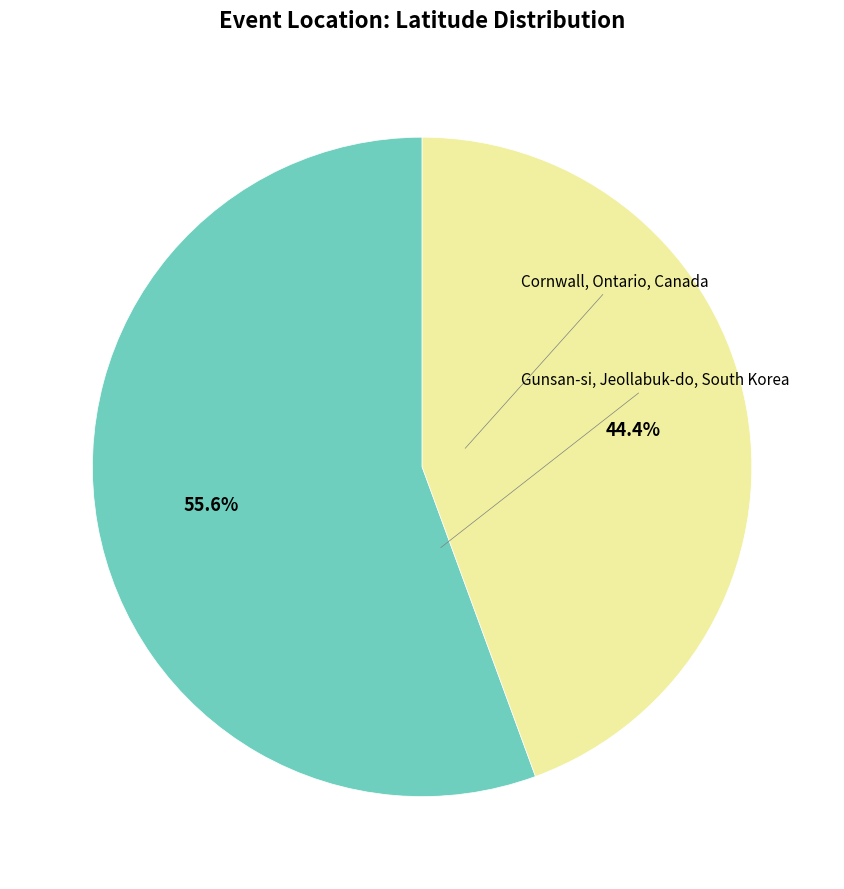

Is there a majority slice in this chart?

Yes